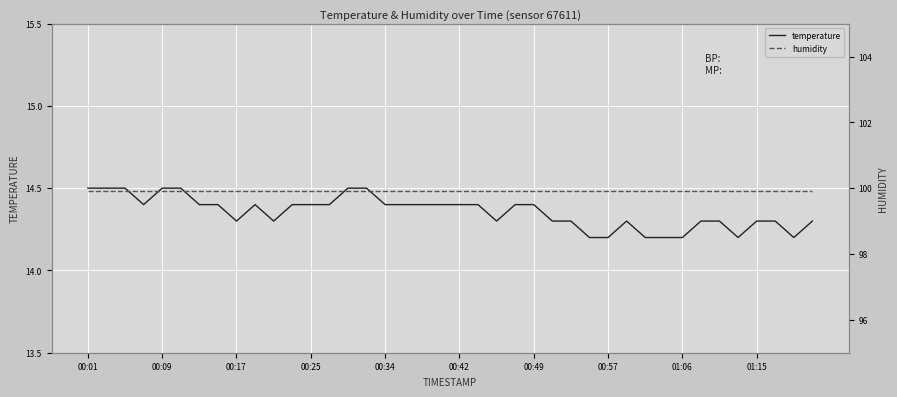

What is the total value across all series at 01:15?

114.2